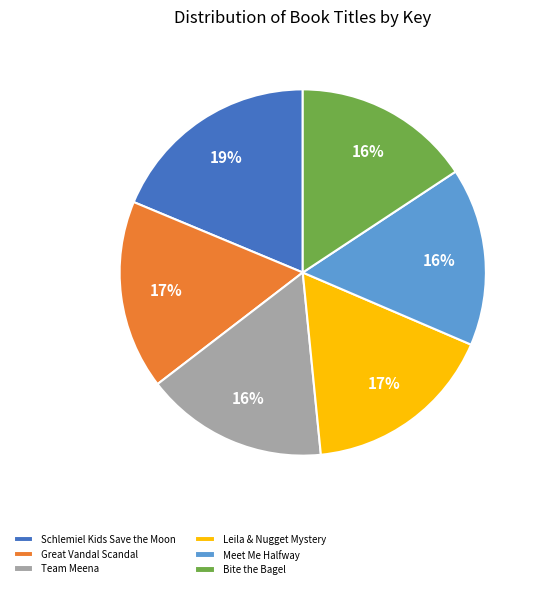

Combined, do Leila & Nugget Mystery and Meet Me Halfway account for over 50%?

No